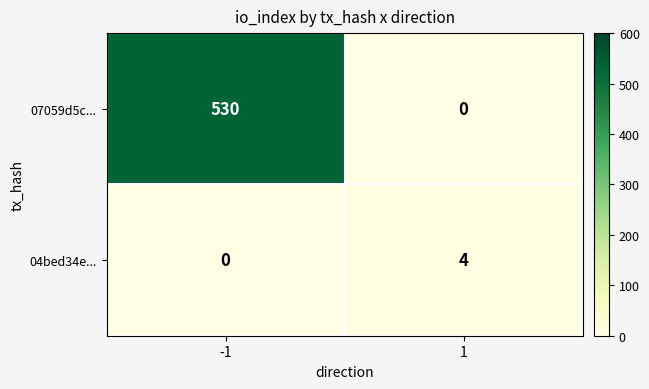

Which series changed the most between -1 and 1?

07059d5c...